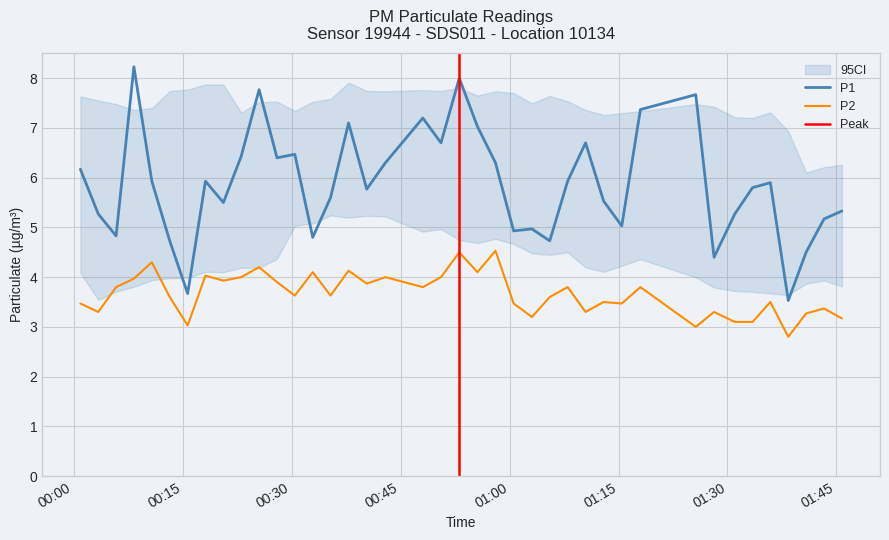

True or false: P2 and P1 cross at least once.

False